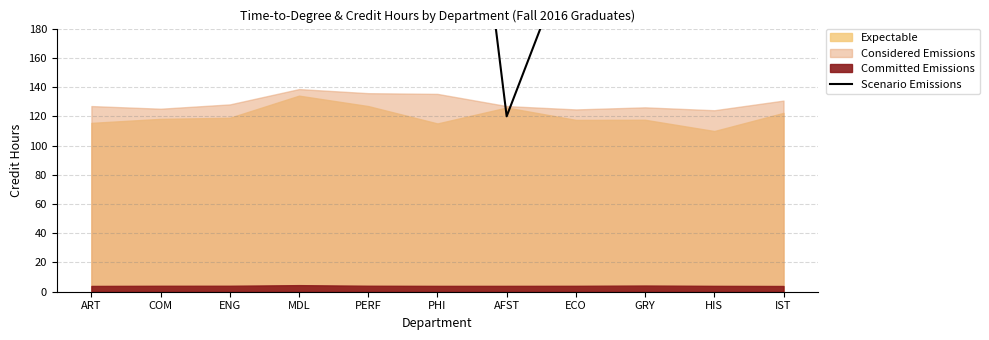

What position from the right is PERF?

7